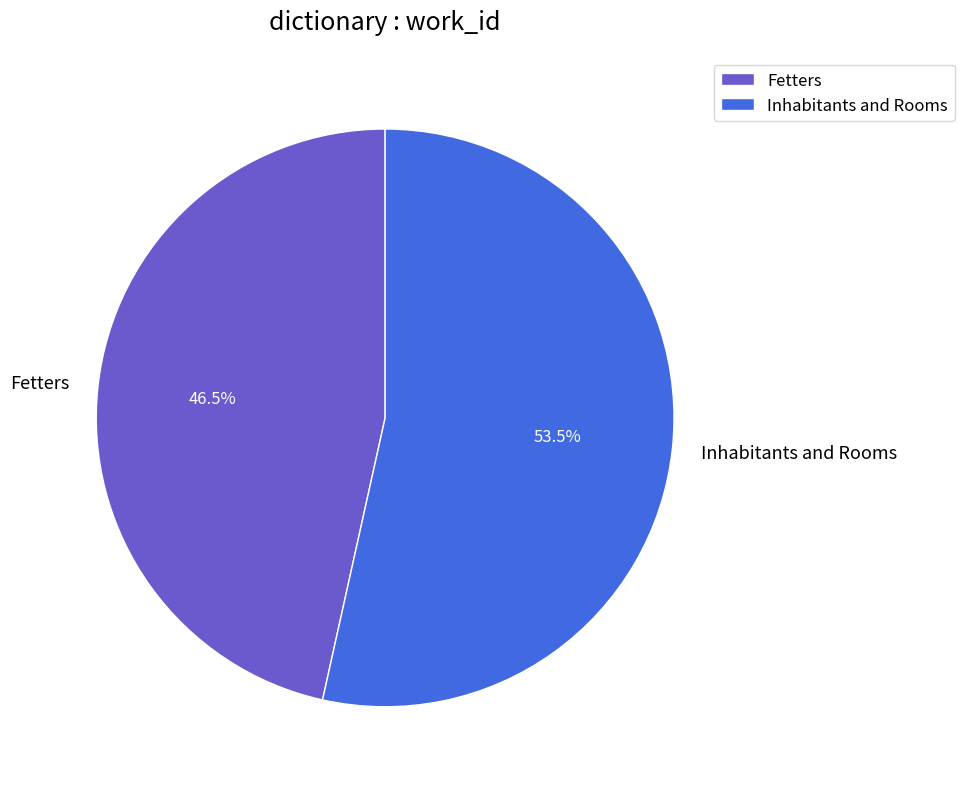

What is the ratio of the value at Fetters to the value at Inhabitants and Rooms?

0.9